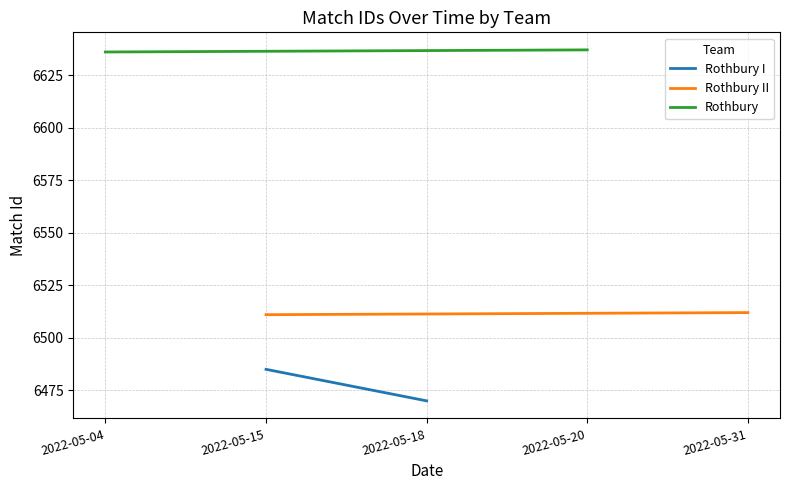

What is the maximum value shown in the chart?

6637